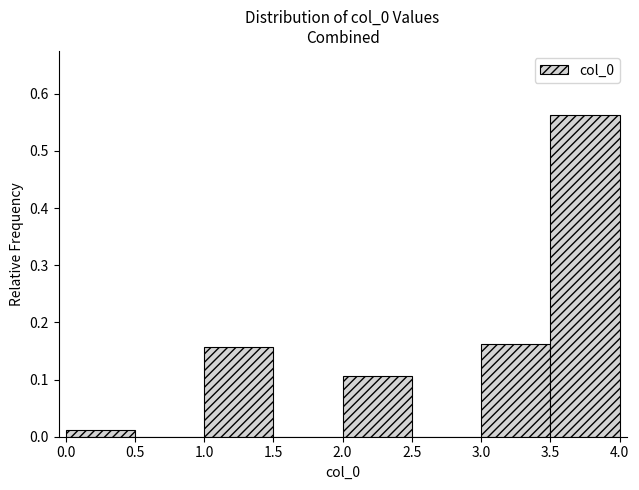

What is the height of the bar covering 0.0 to 0.5 on the x-axis? The values are not printed on the chart, so give them approximately, as read against the axis.

0.01